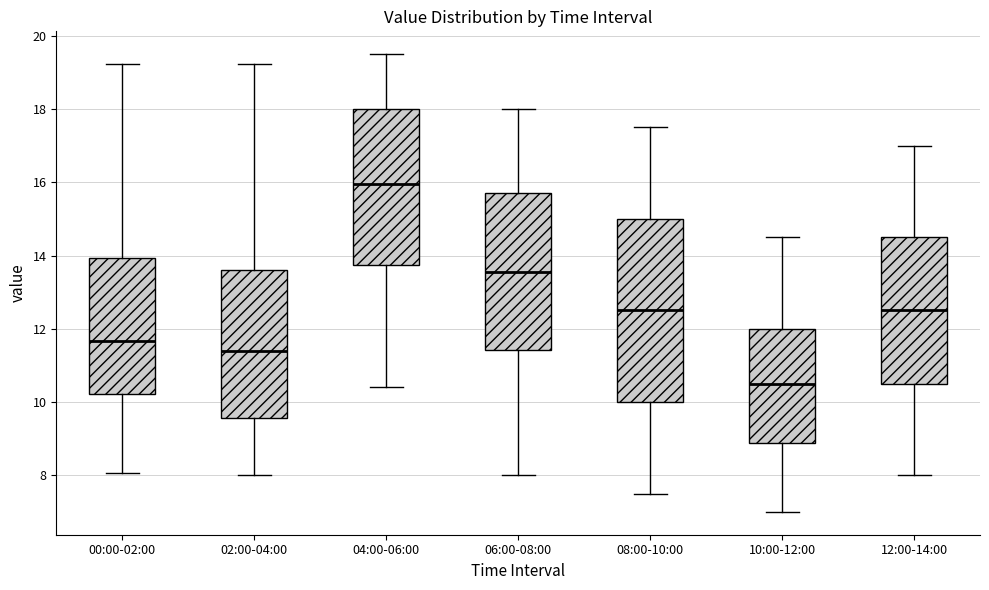

Which box is the tallest, from its lower edge to its upper edge?

08:00-10:00